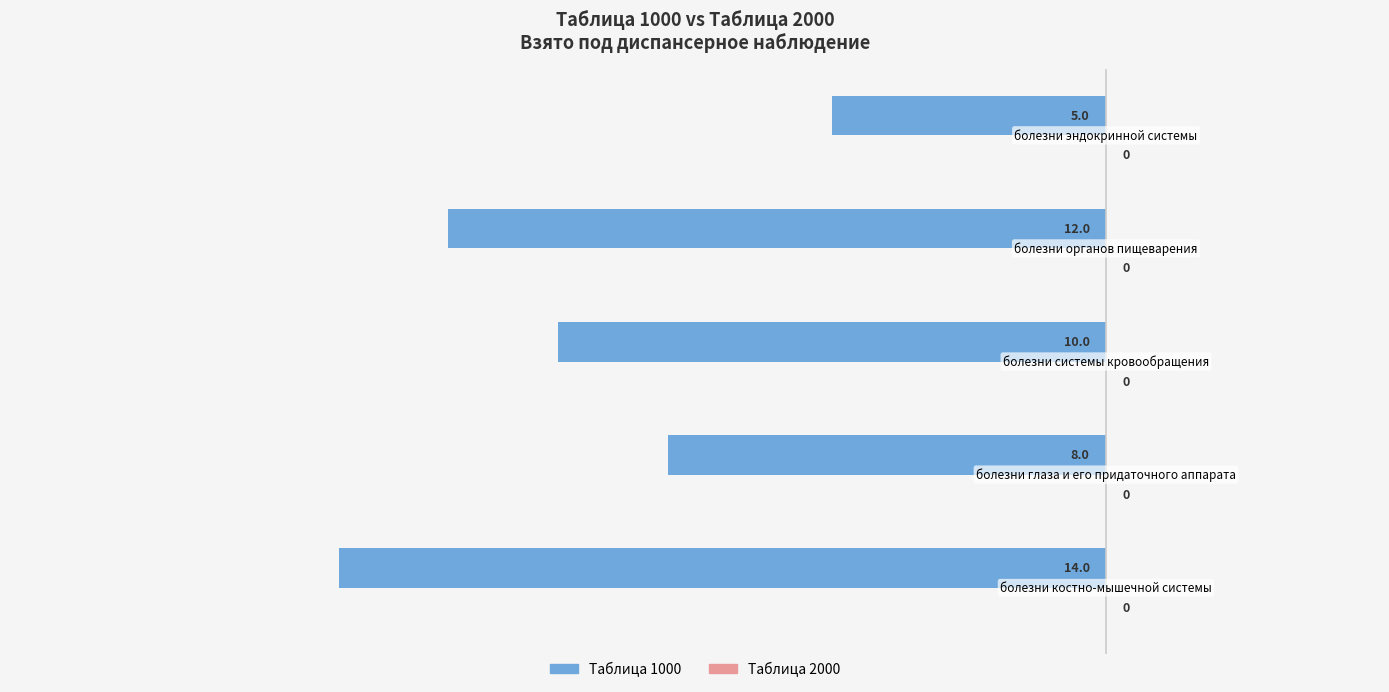

Are the bars horizontal?

Yes